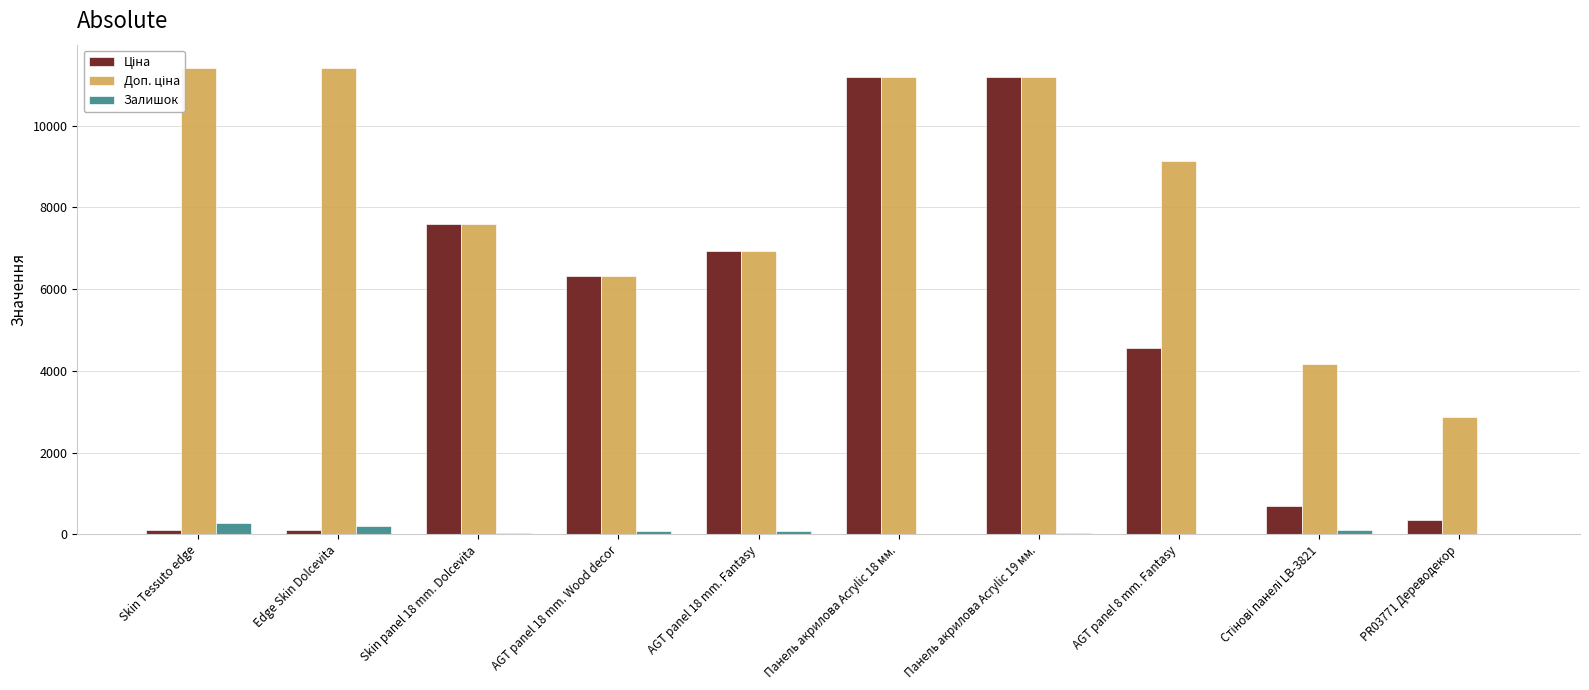

Rank the series by their maximum value, from lowest to highest.

Залишок, Ціна, Доп. ціна